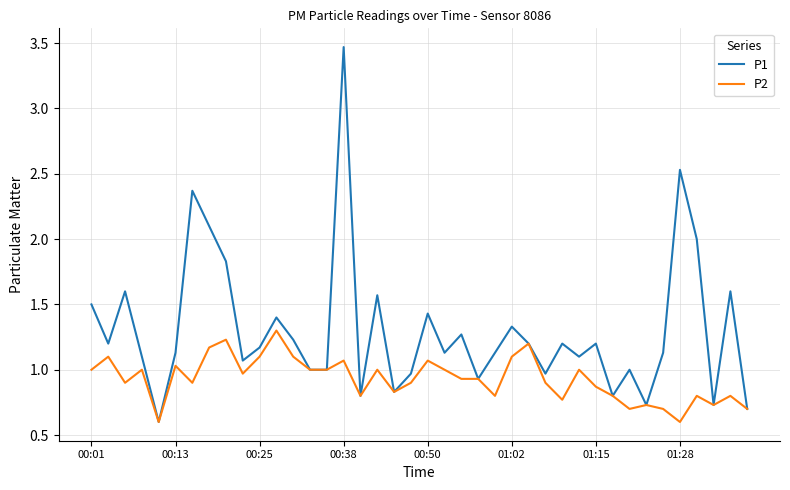

What is the highest value of the P1 series?

3.5